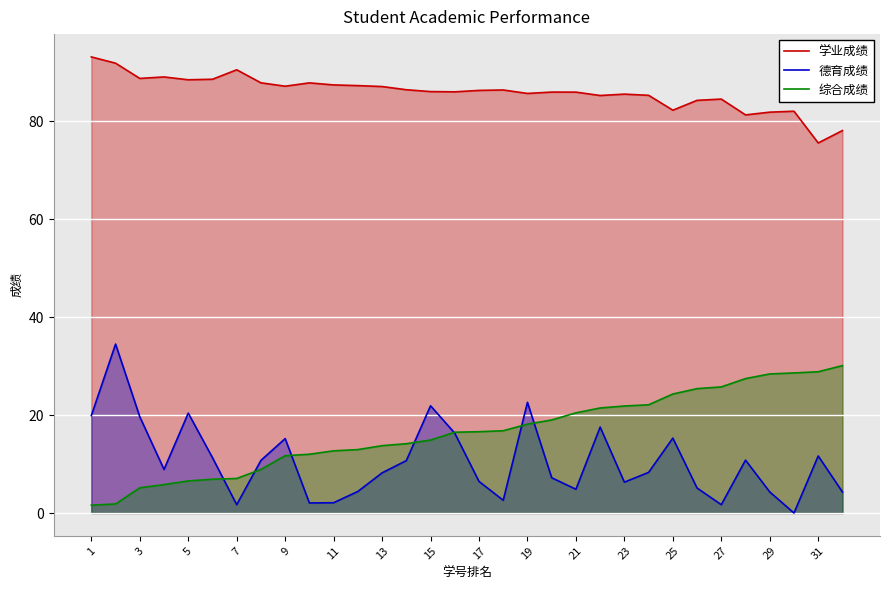

What is the difference between the maximum and minimum values in the 学业成绩 series?

17.6